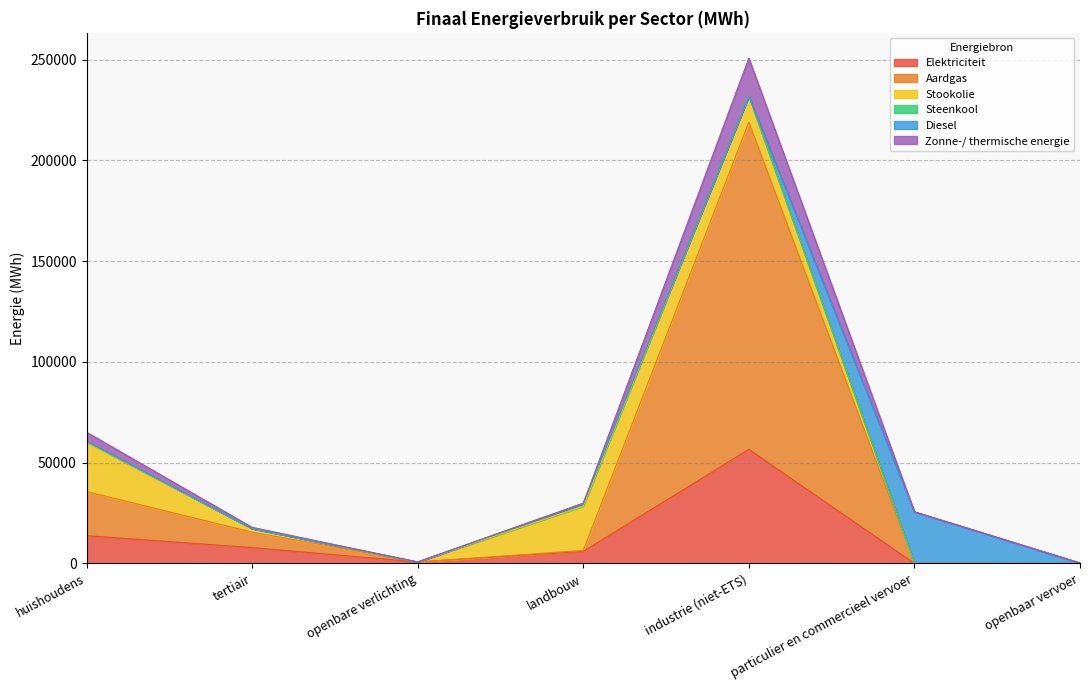

True or false: Zonne-/ thermische energie and Aardgas intersect in this chart.

False